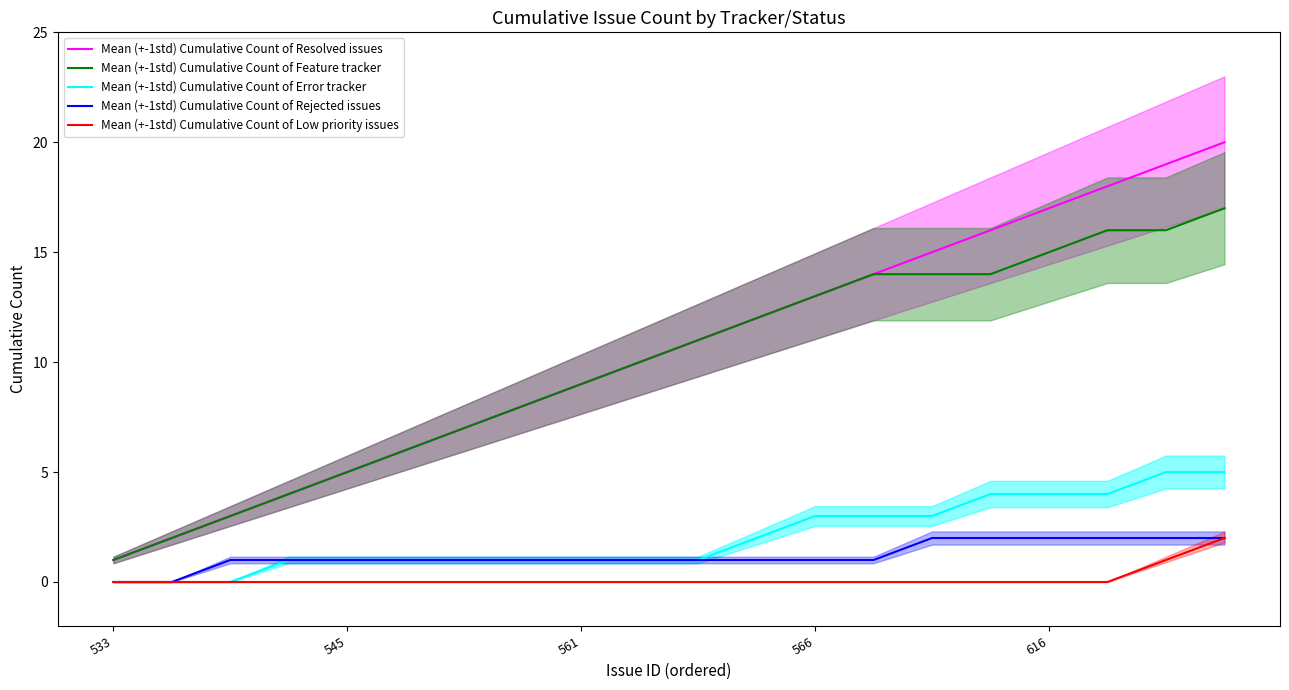

True or false: Mean (+-1std) Cumulative Count of Resolved issues and Mean (+-1std) Cumulative Count of Rejected issues cross at least once.

False